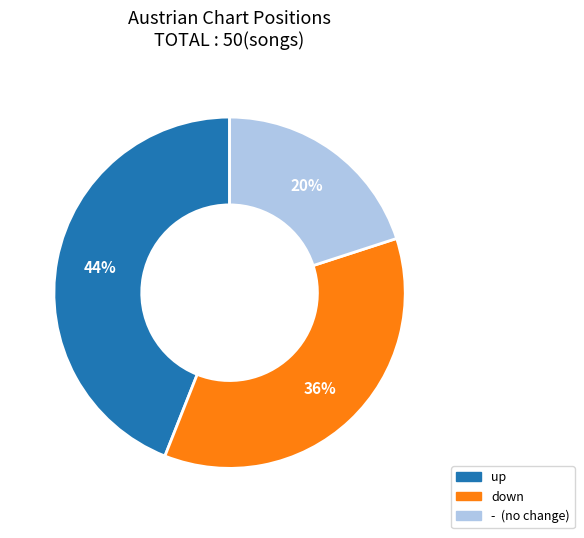

Do - and down together represent more than half of the pie?

Yes